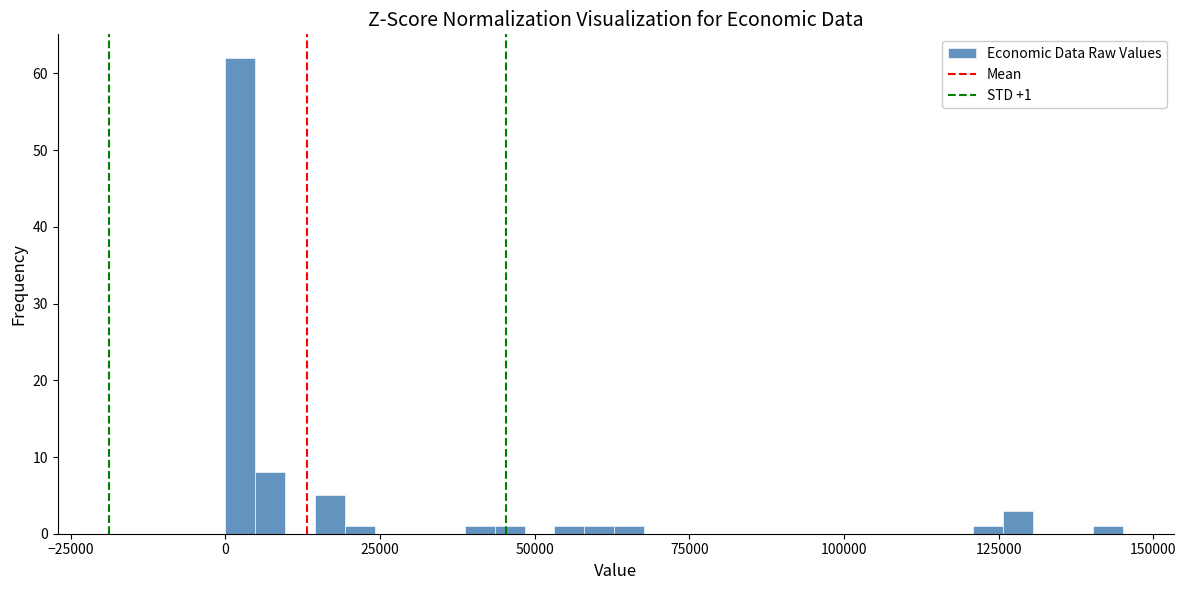

Around what value on the x-axis is the tallest bar? Give the approximate position of its centre, as read against the axis.

0